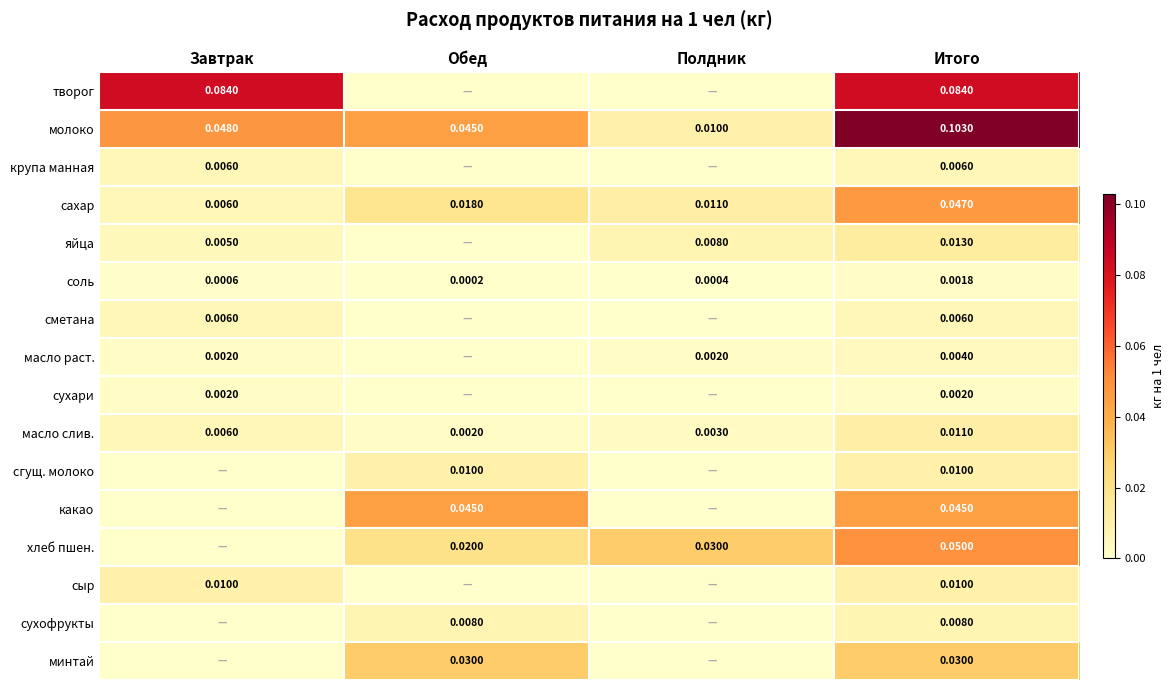

At which label is масло слив. closest to 0?

Обед